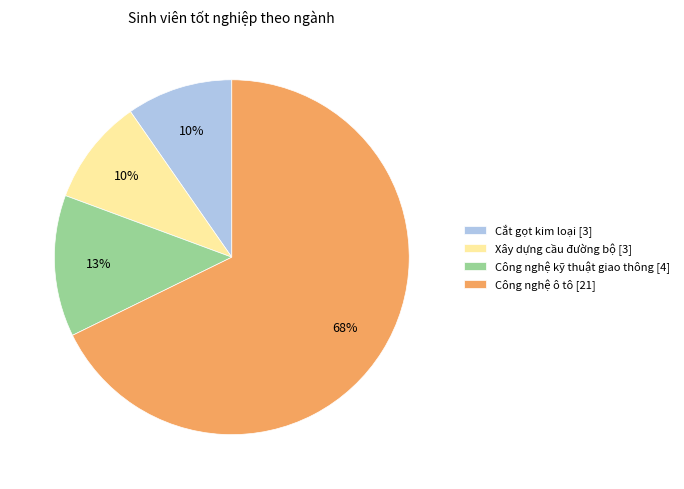

Is the sum of Xây dựng cầu đường bộ [3] and Công nghệ kỹ thuật giao thông [4] greater than half?

No